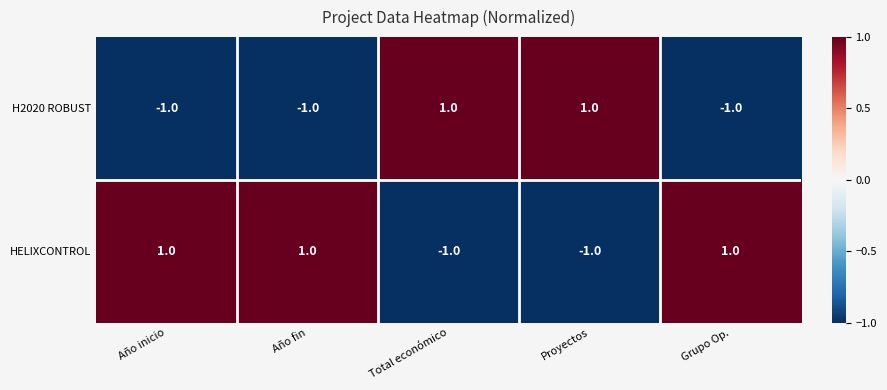

Is it true that H2020 ROBUST equals 0 at Grupo Op.?

False